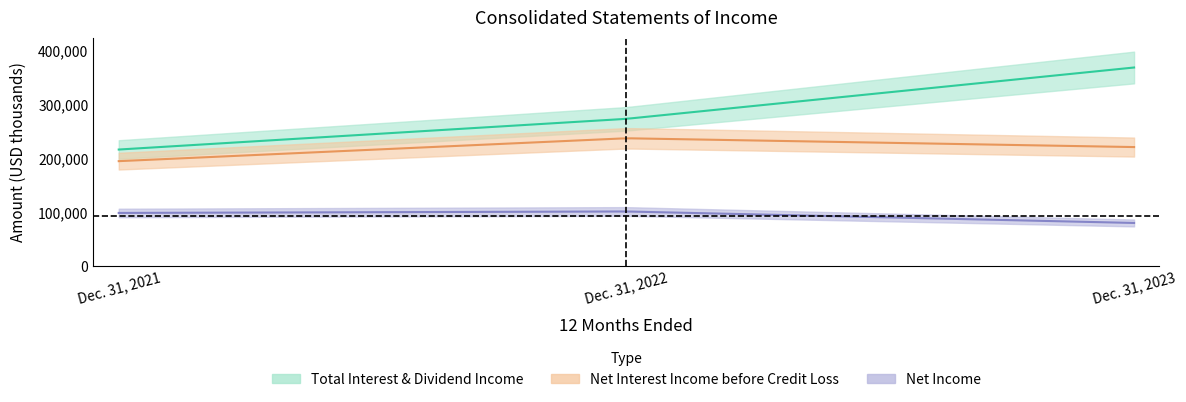

Where does the Net income series first go above 98677?

Dec. 31, 2022